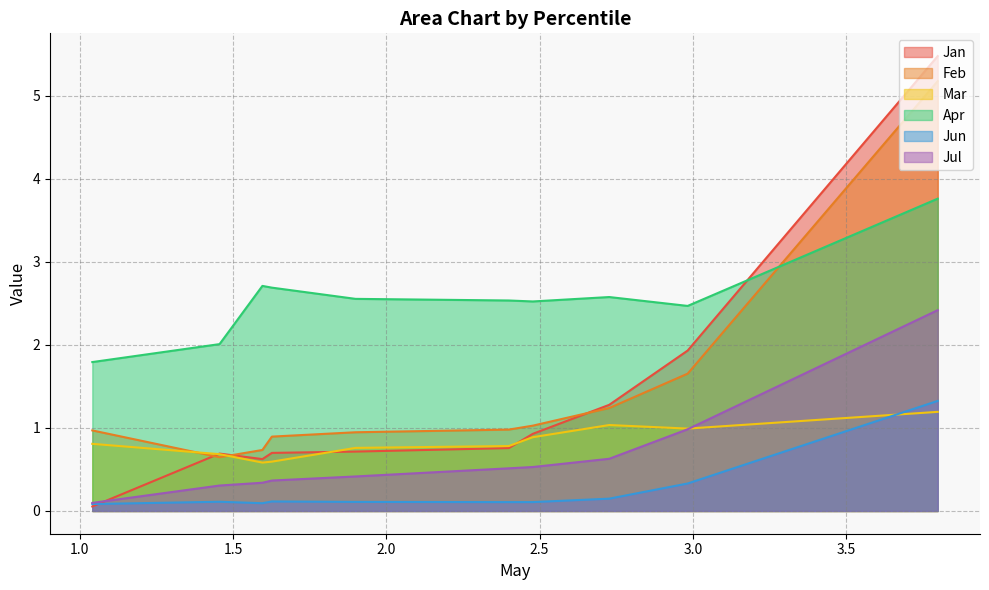

Which series has the largest total across all categories?

Apr